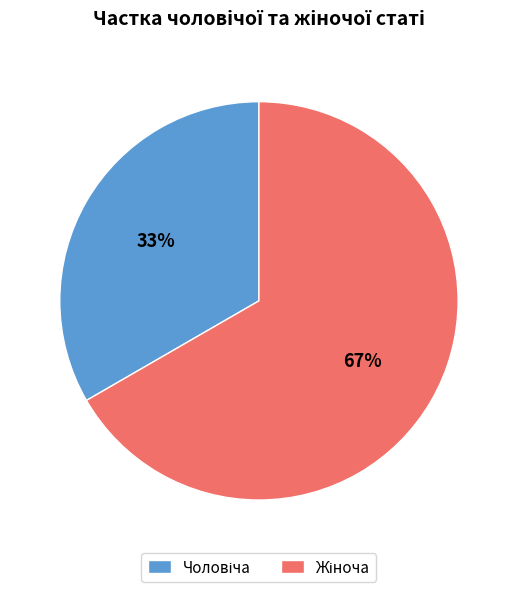

Is there a majority slice in this chart?

Yes